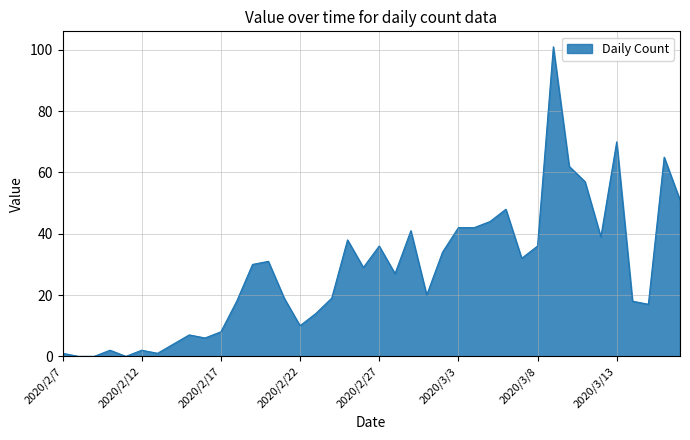

What is the difference between the maximum and second lowest values?

101